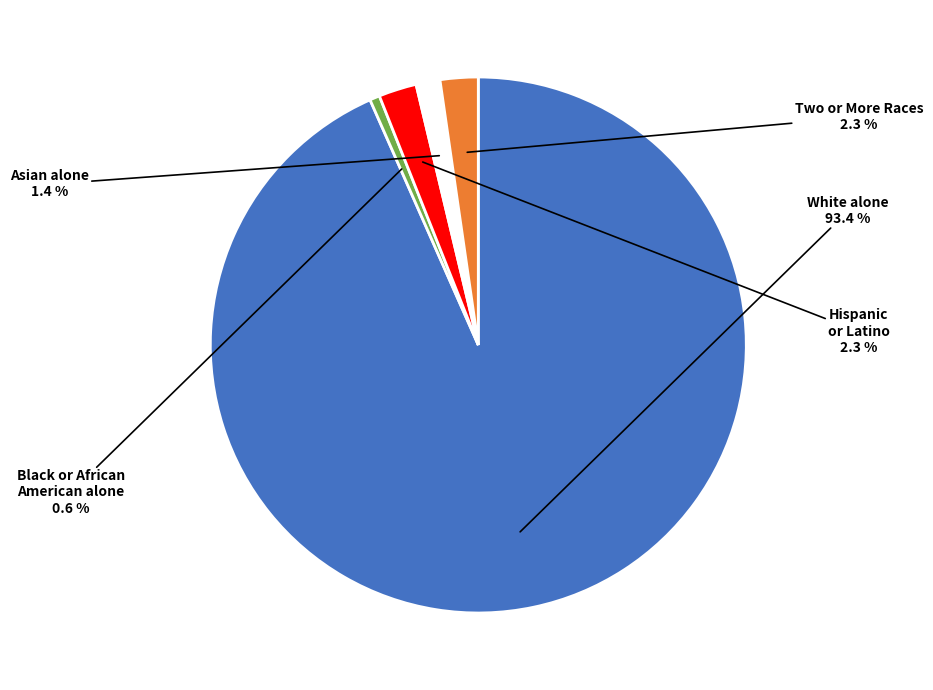

Is there any slice that represents more than half of the pie?

Yes